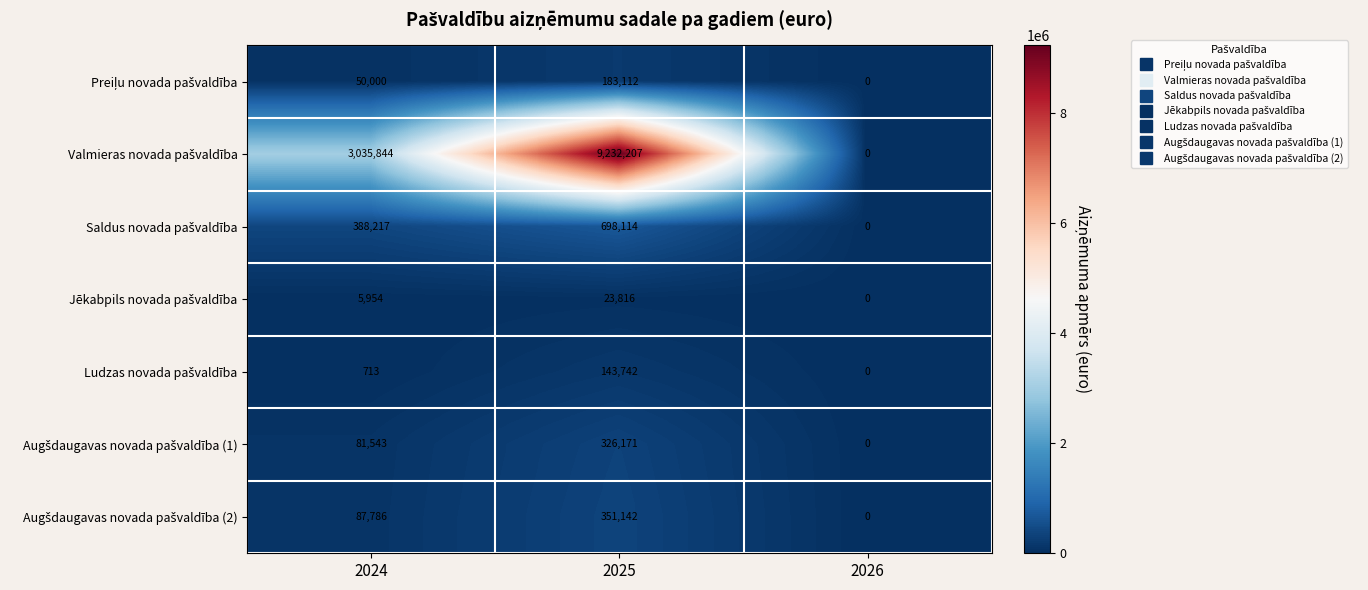

At which category is the sum across all series the highest?

2025